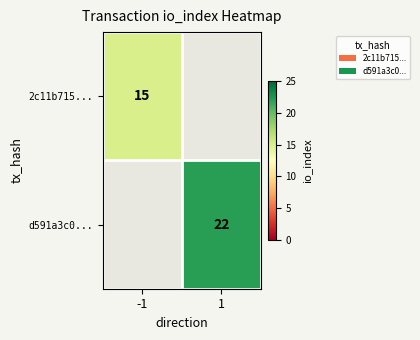

The value of d591a3c0... at 1 is 14. True or false?

False